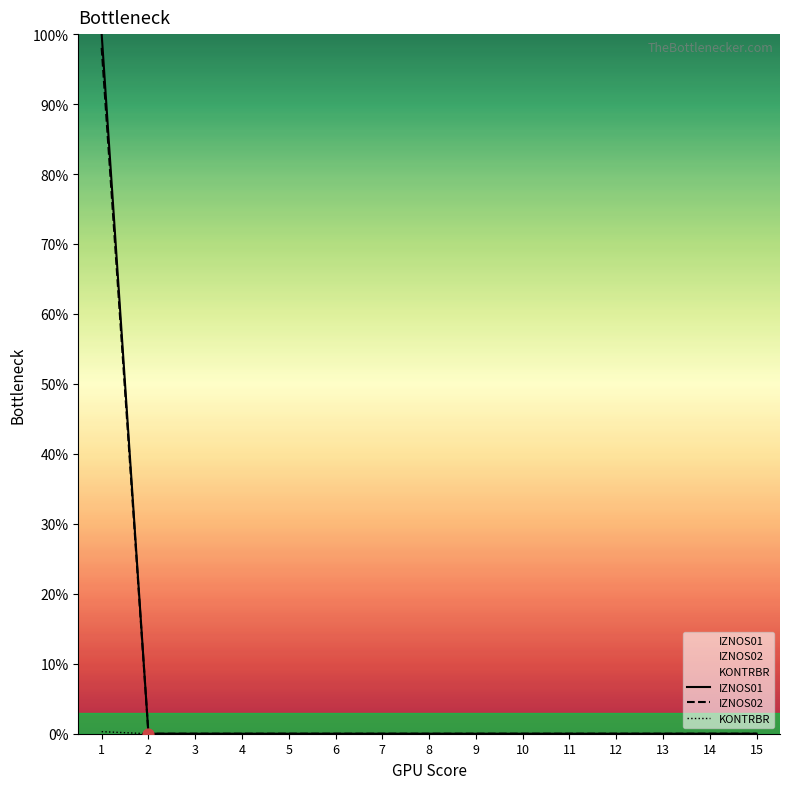

Which series contains the lowest Y value?

IZNOS01